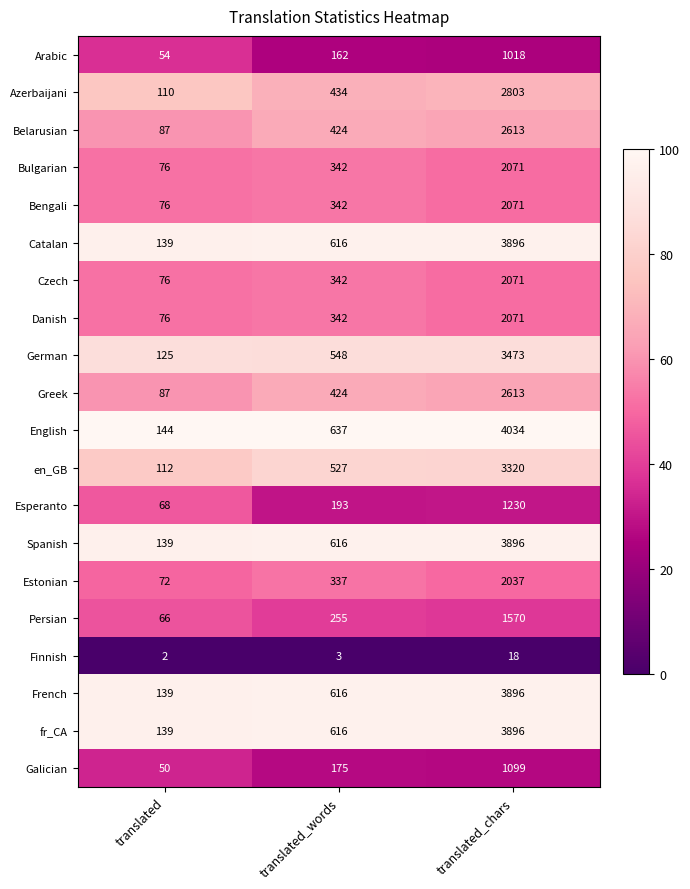

What is the spread (max minus min) of values at translated_words?

634